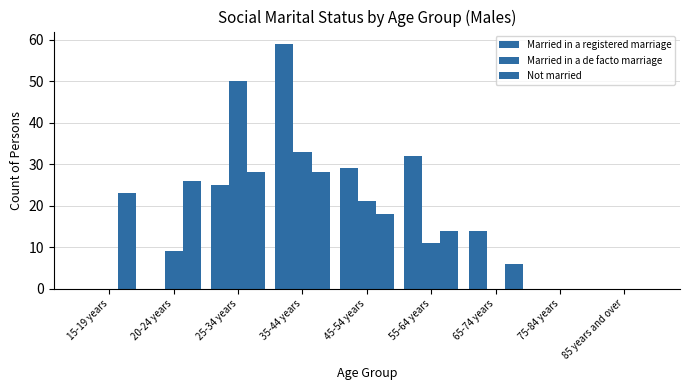

How many series are shown in this chart?

3